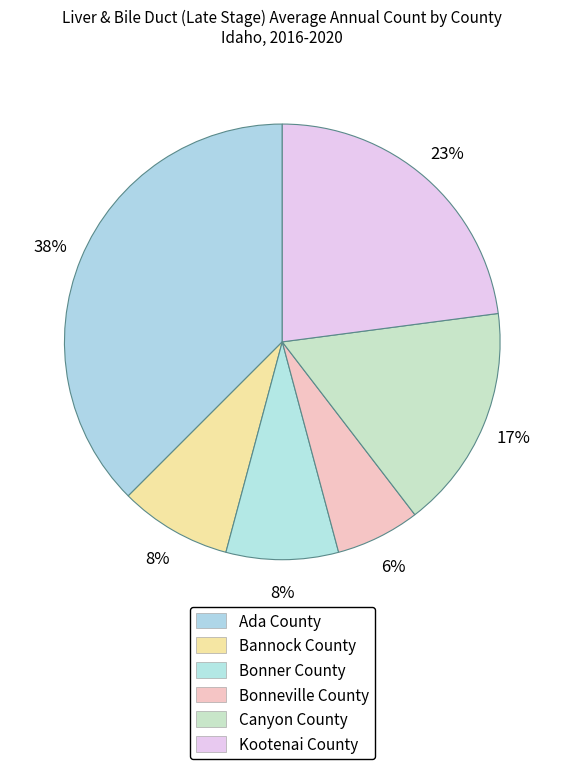

To the nearest percent, what percentage of the pie is Bonneville County?

6%